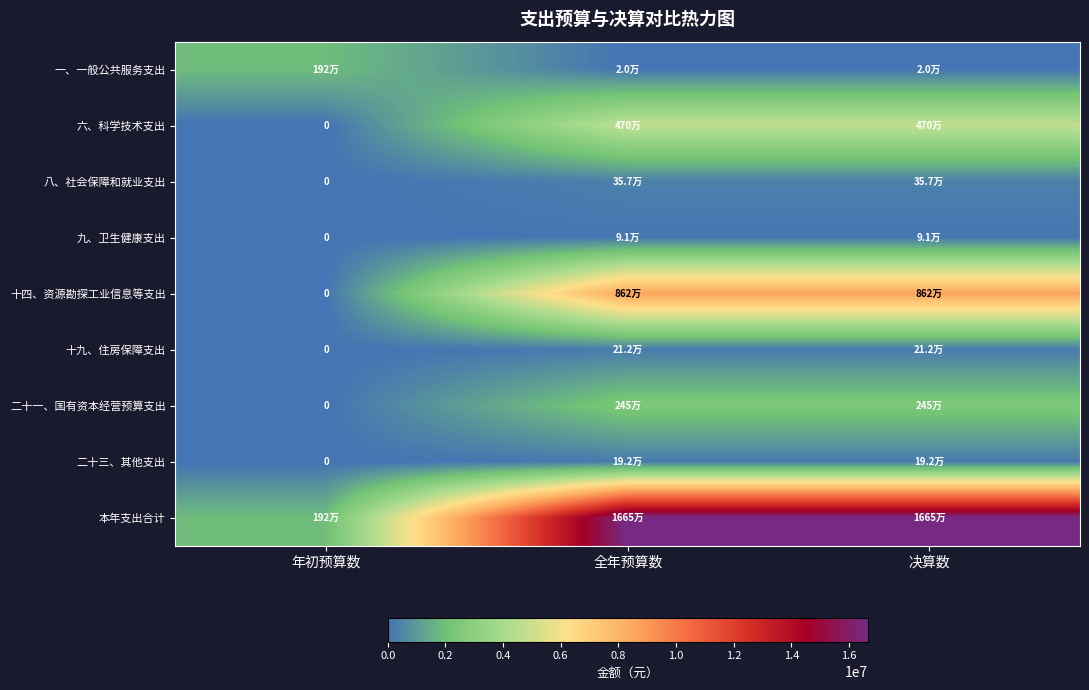

At which label does 八、社会保障和就业支出 reach its minimum?

年初预算数